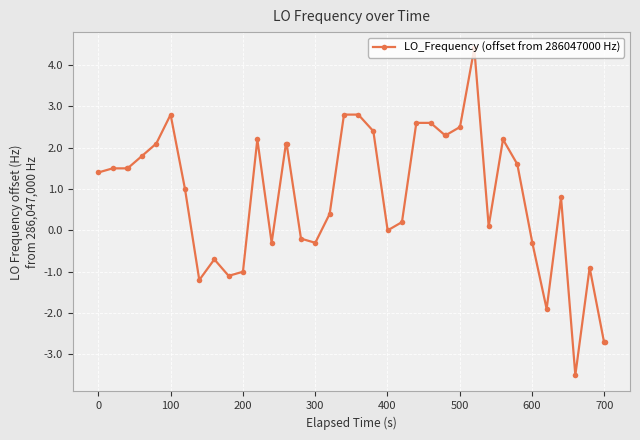

What is the average value?

0.8